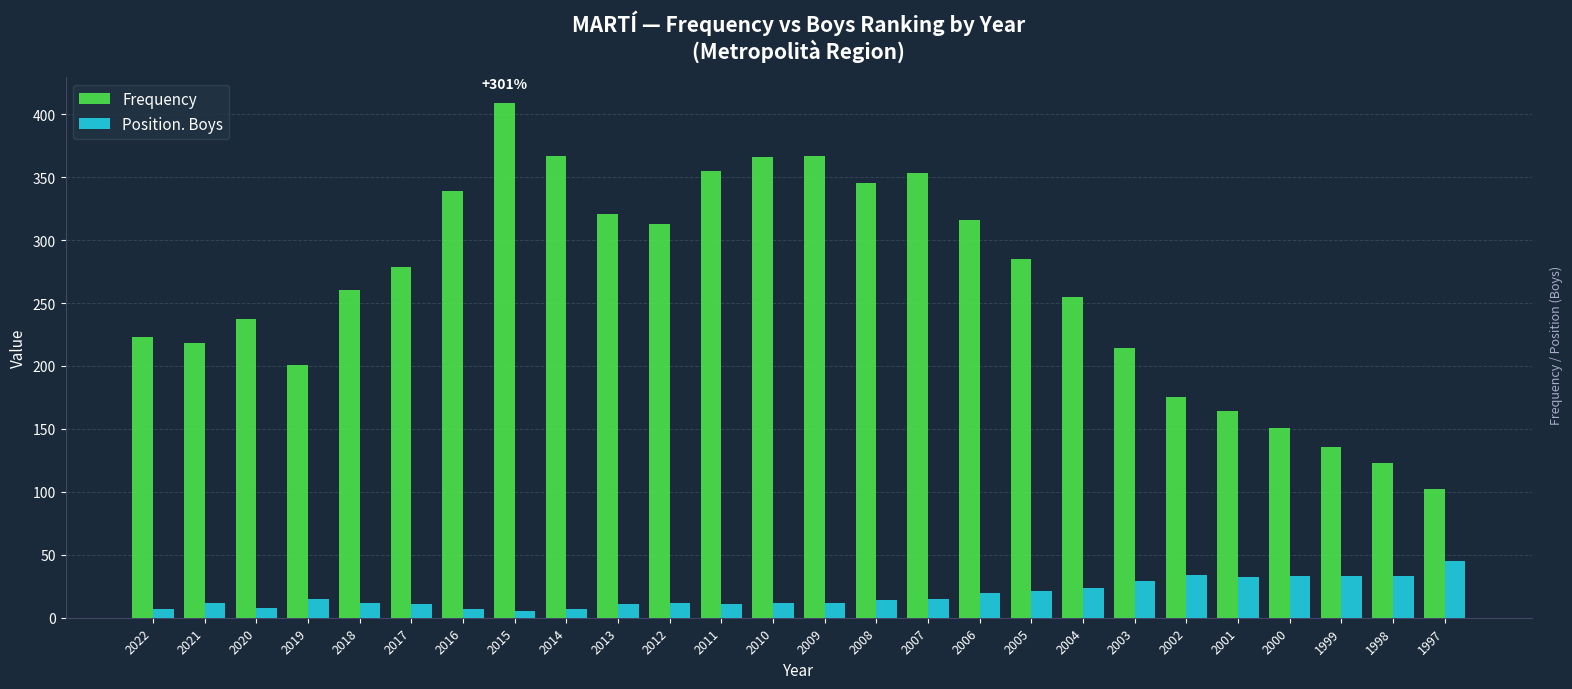

What is the lowest value of the Frequency series?

102